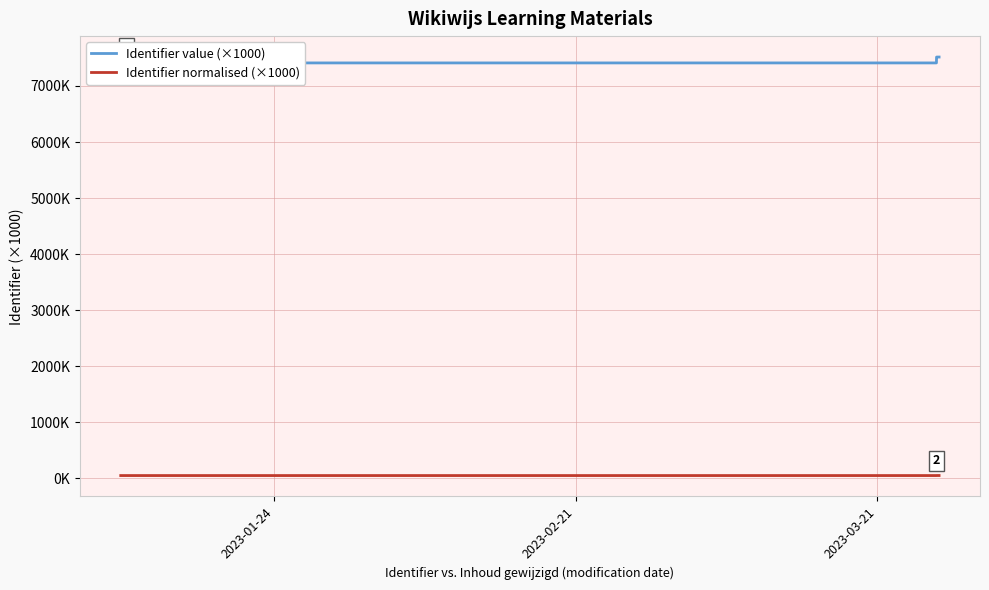

Rank the series at 2023-02-21 from lowest to highest value.

Identifier normalised (×1000), Identifier value (×1000)